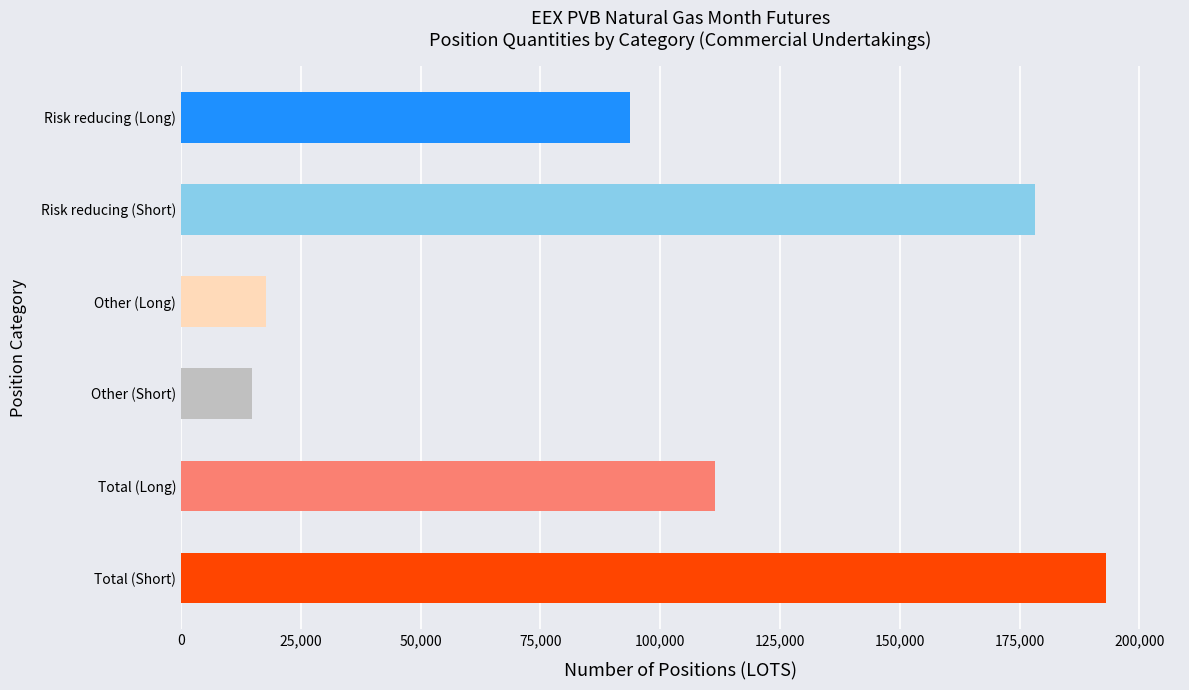

What is the label of the 3rd bar from the left?

Other (Long)